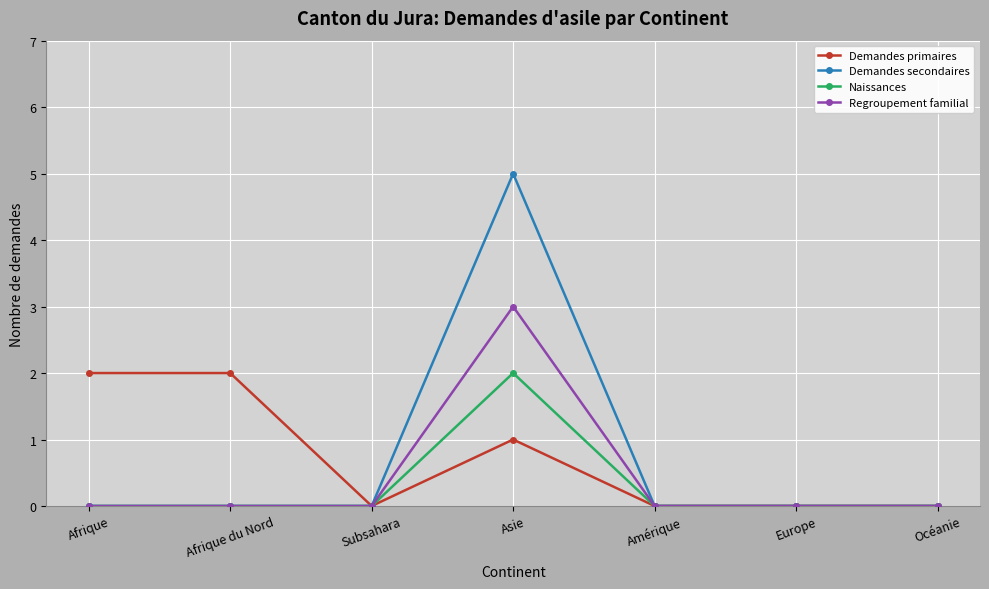

True or false: Regroupement familial has a value of 0 at Océanie.

True